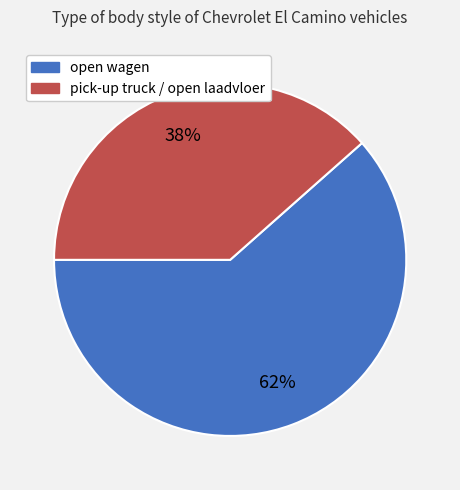

Is there any slice that represents more than half of the pie?

Yes